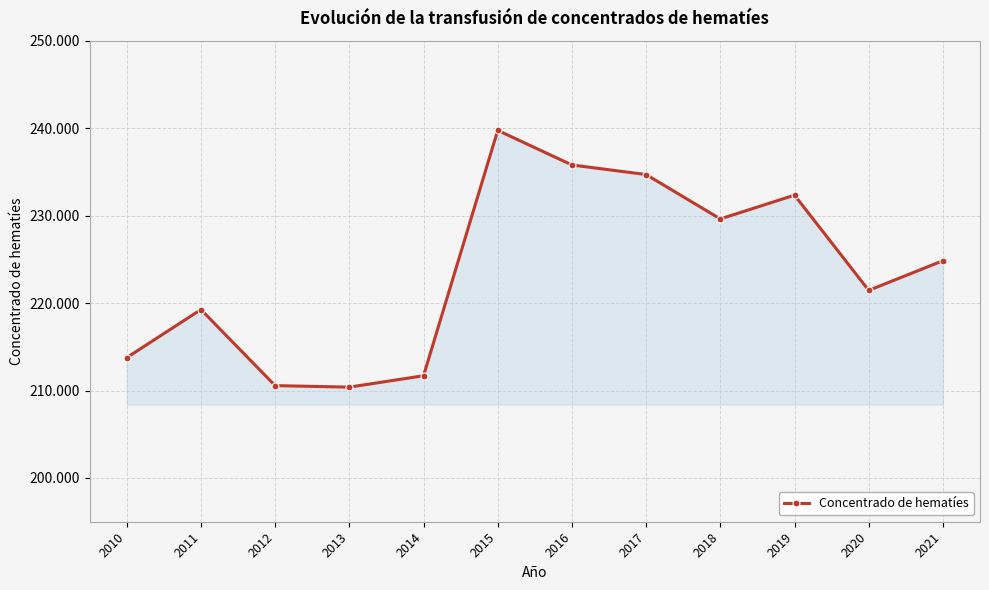

List the labels in order of value, smallest first.

2013, 2012, 2014, 2010, 2011, 2020, 2021, 2018, 2019, 2017, 2016, 2015